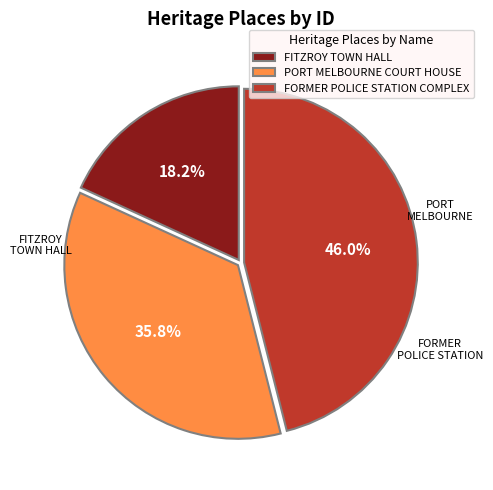

Is FORMER POLICE STATION COMPLEX the majority of the pie?

No